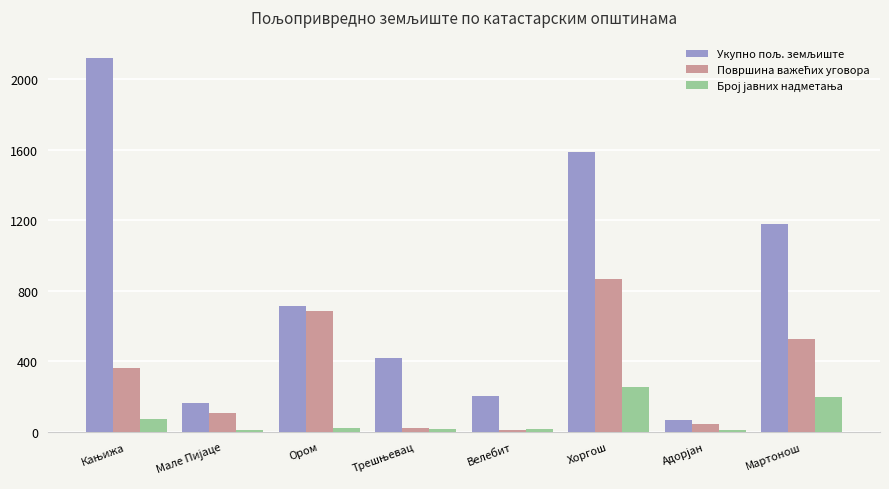

What is the label of the 8th bar from the left?

Мартонош